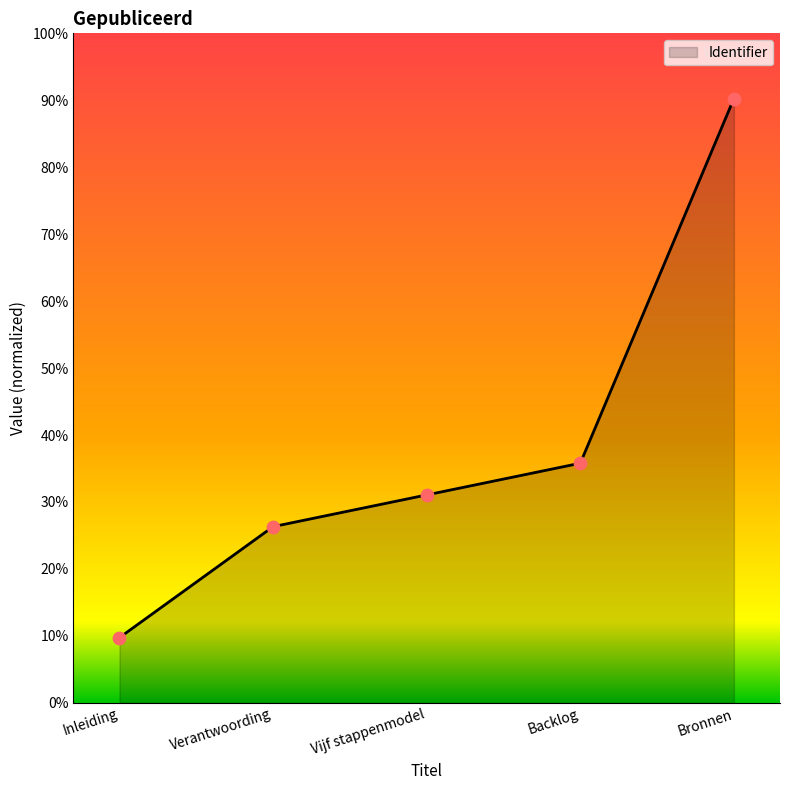

What is the change in value from Inleiding to Backlog?

+26.1